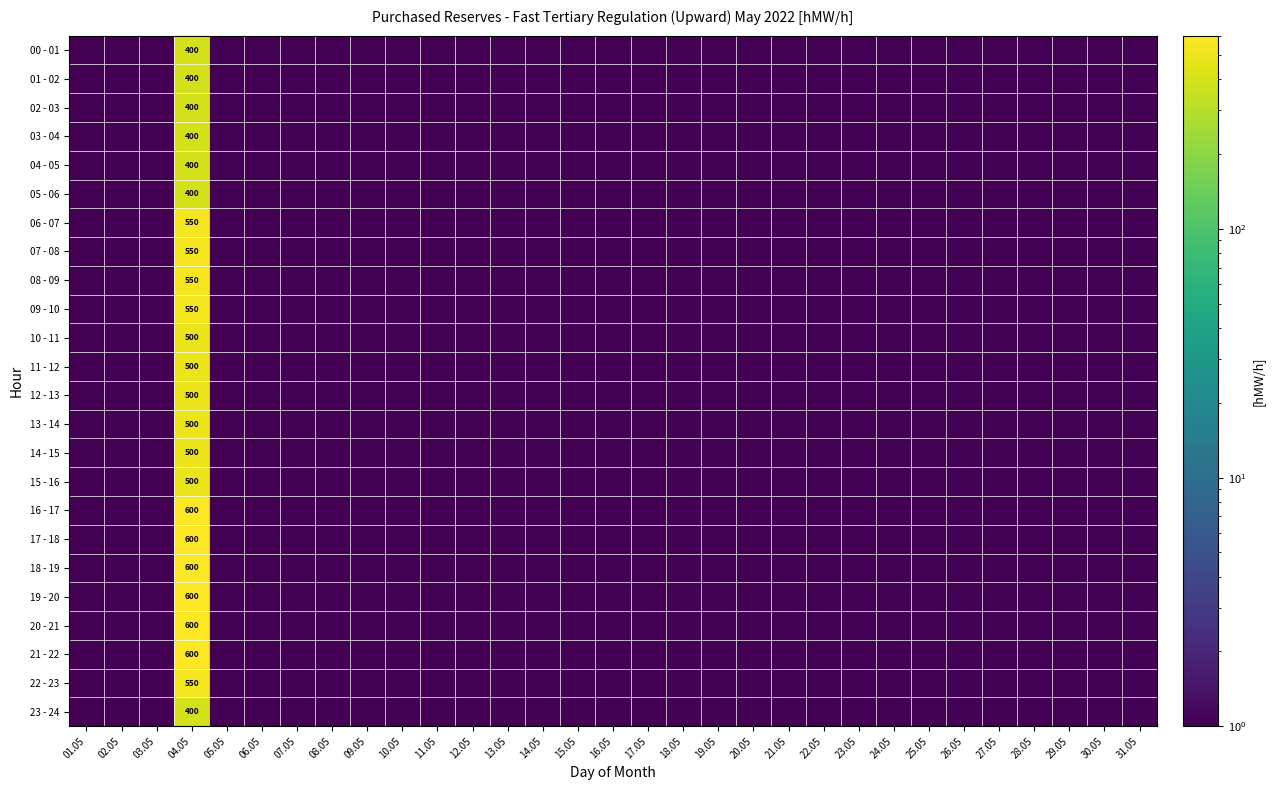

What is the spread (max minus min) of values at 04.05?

200.0